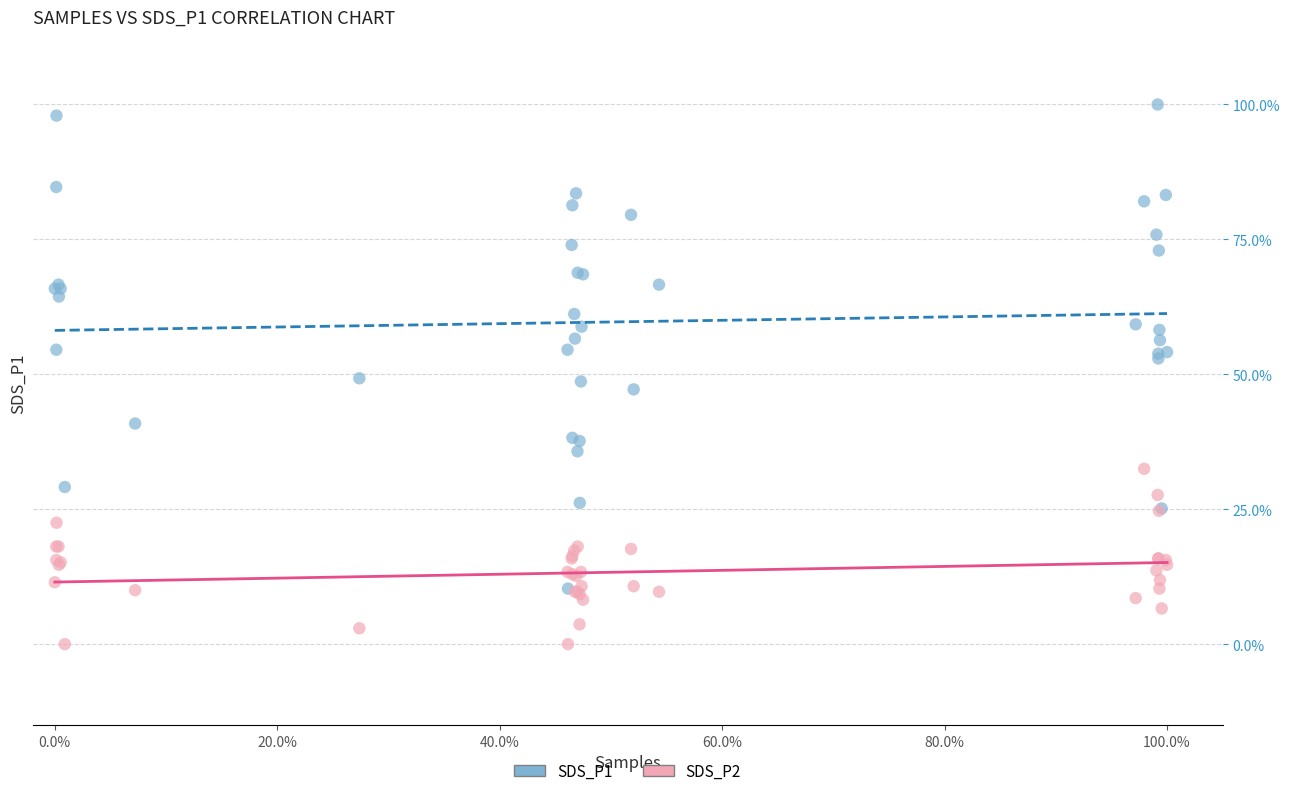

What are all the series names shown in the legend?

SDS_P1, SDS_P2